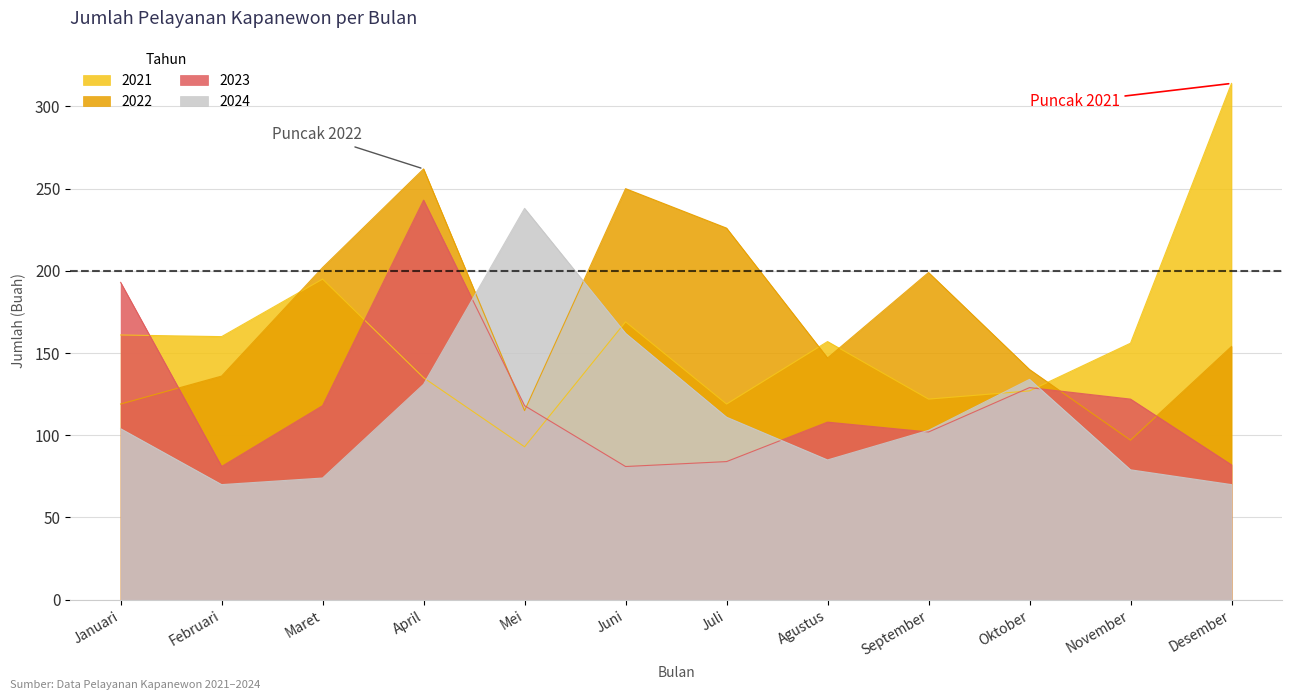

Which series ends up on top after the final intersection of 2023 and 2021?

2021